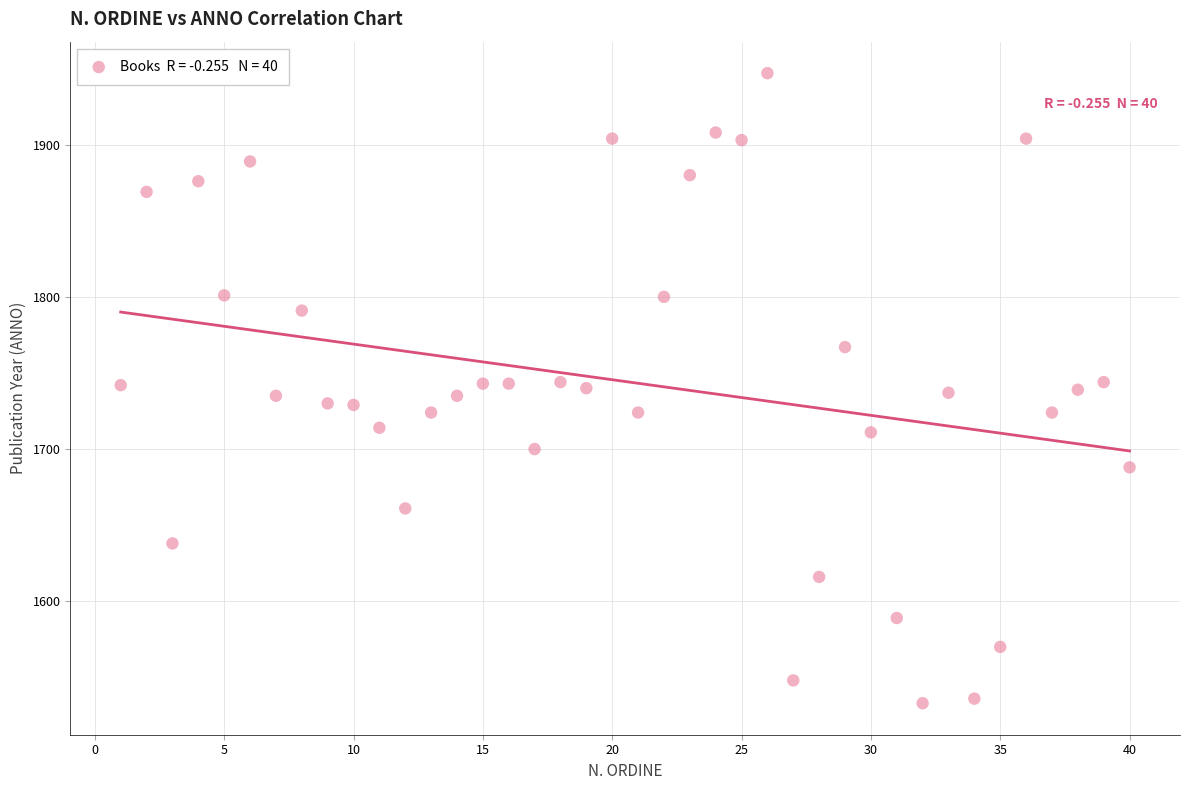

What is the range of Y values (max minus min)?

414